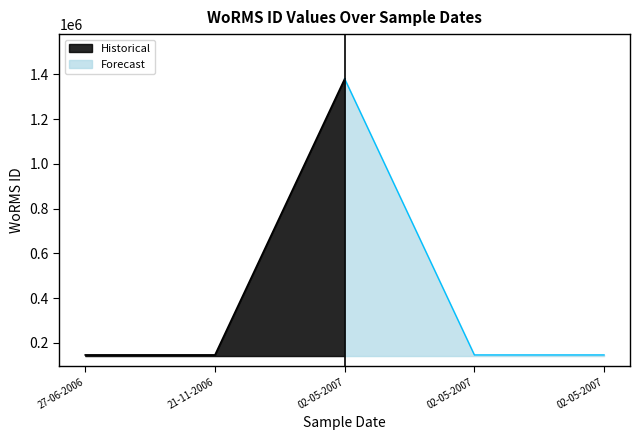

Rank the categories by value from highest to lowest.

02-05-2007, 27-06-2006, 21-11-2006, 02-05-2007, 02-05-2007